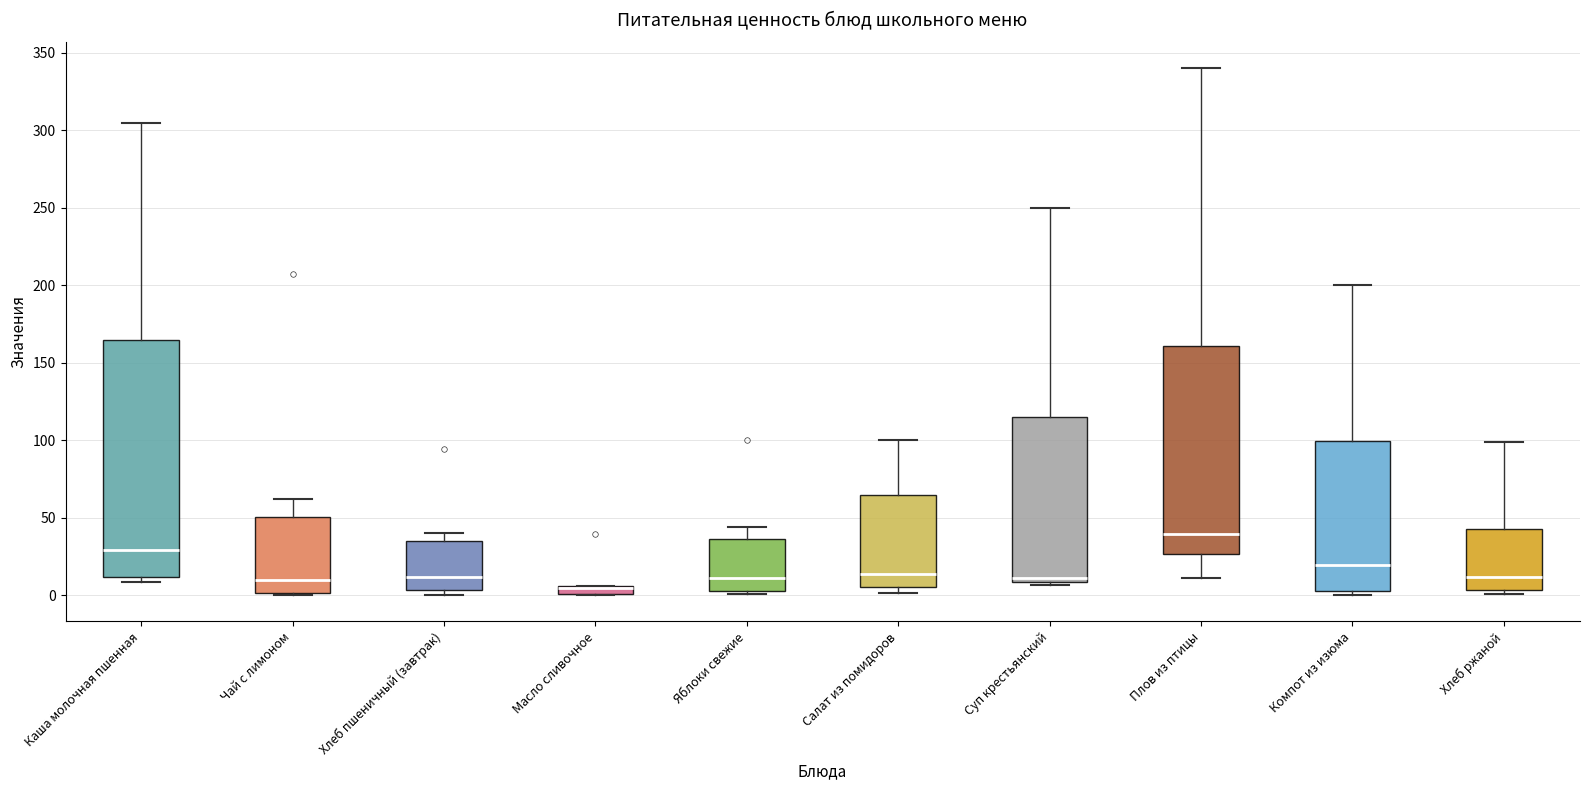

Where is the upper edge of the box for Хлеб ржаной on the y-axis? The values are not printed on the chart, so give them approximately, as read against the axis.

40